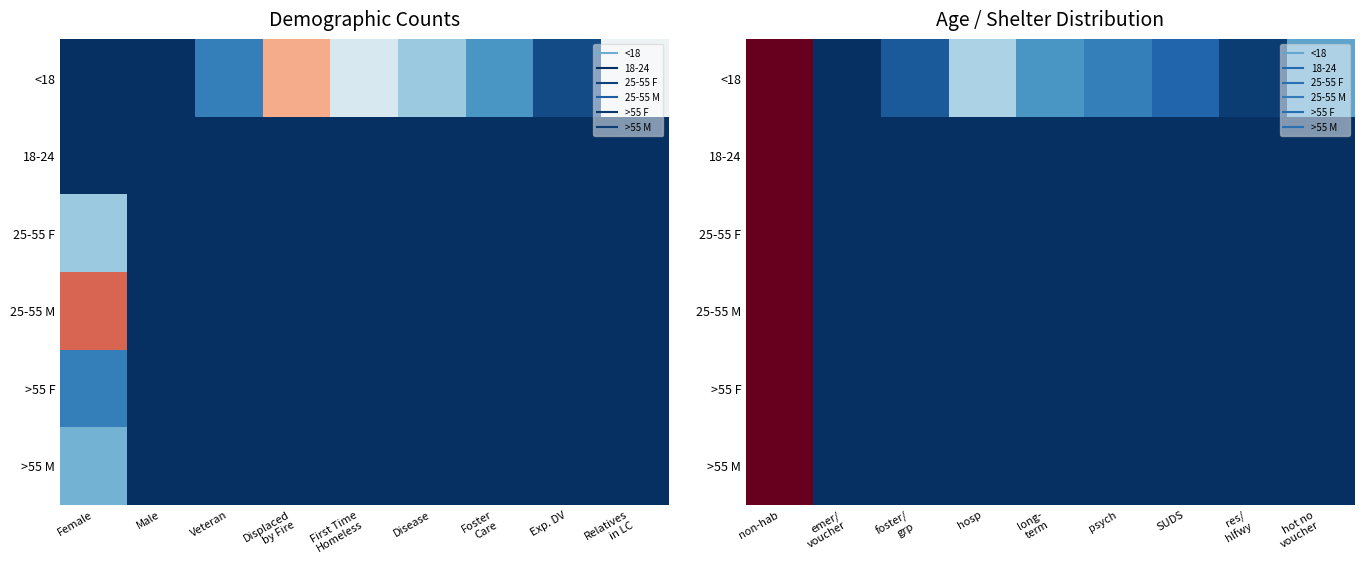

Rank the series by their maximum value, from lowest to highest.

<18, 18-24, >55 F, >55 M, 25-55 F, 25-55 M